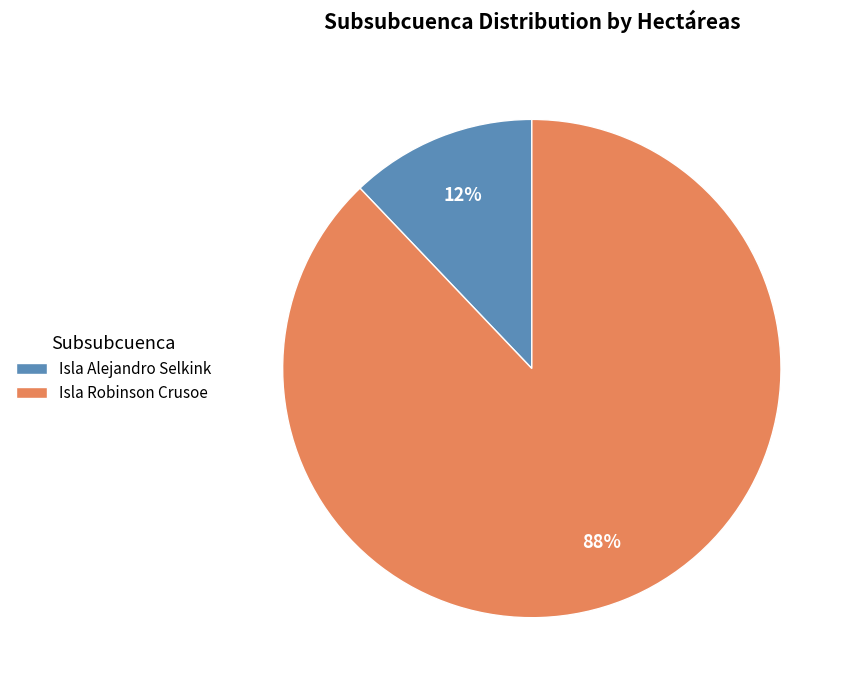

To the nearest percent, what percentage of the pie is Isla Robinson Crusoe?

88%